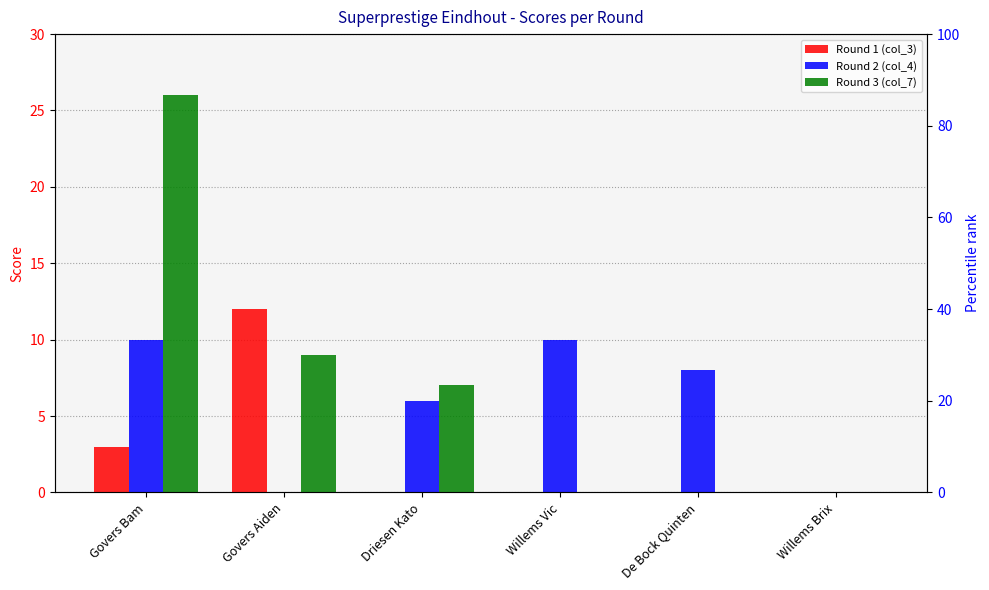

Where is Round 2 (col_4) nearest to the value 5?

Driesen Kato